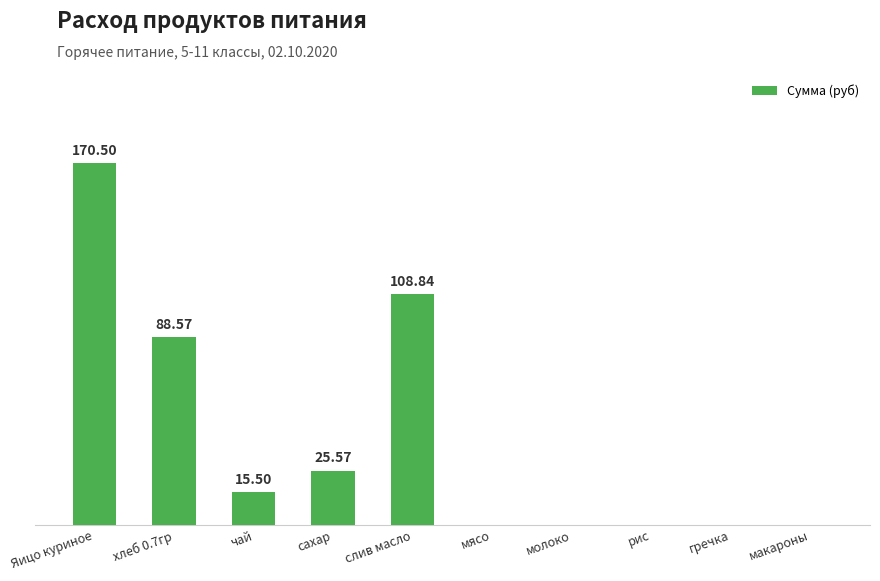

At which label does the data first exceed 15?

Яицо куриное